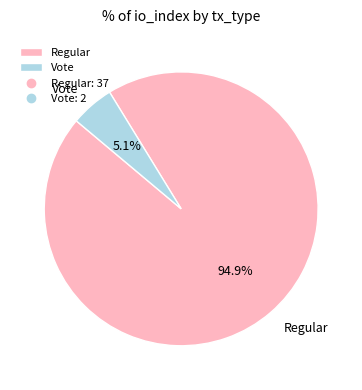

Is there a majority slice in this chart?

Yes